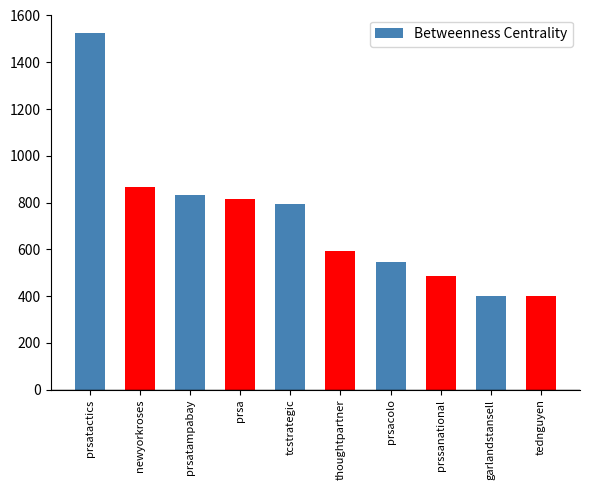

Which label corresponds to the largest value in the chart?

prsatactics